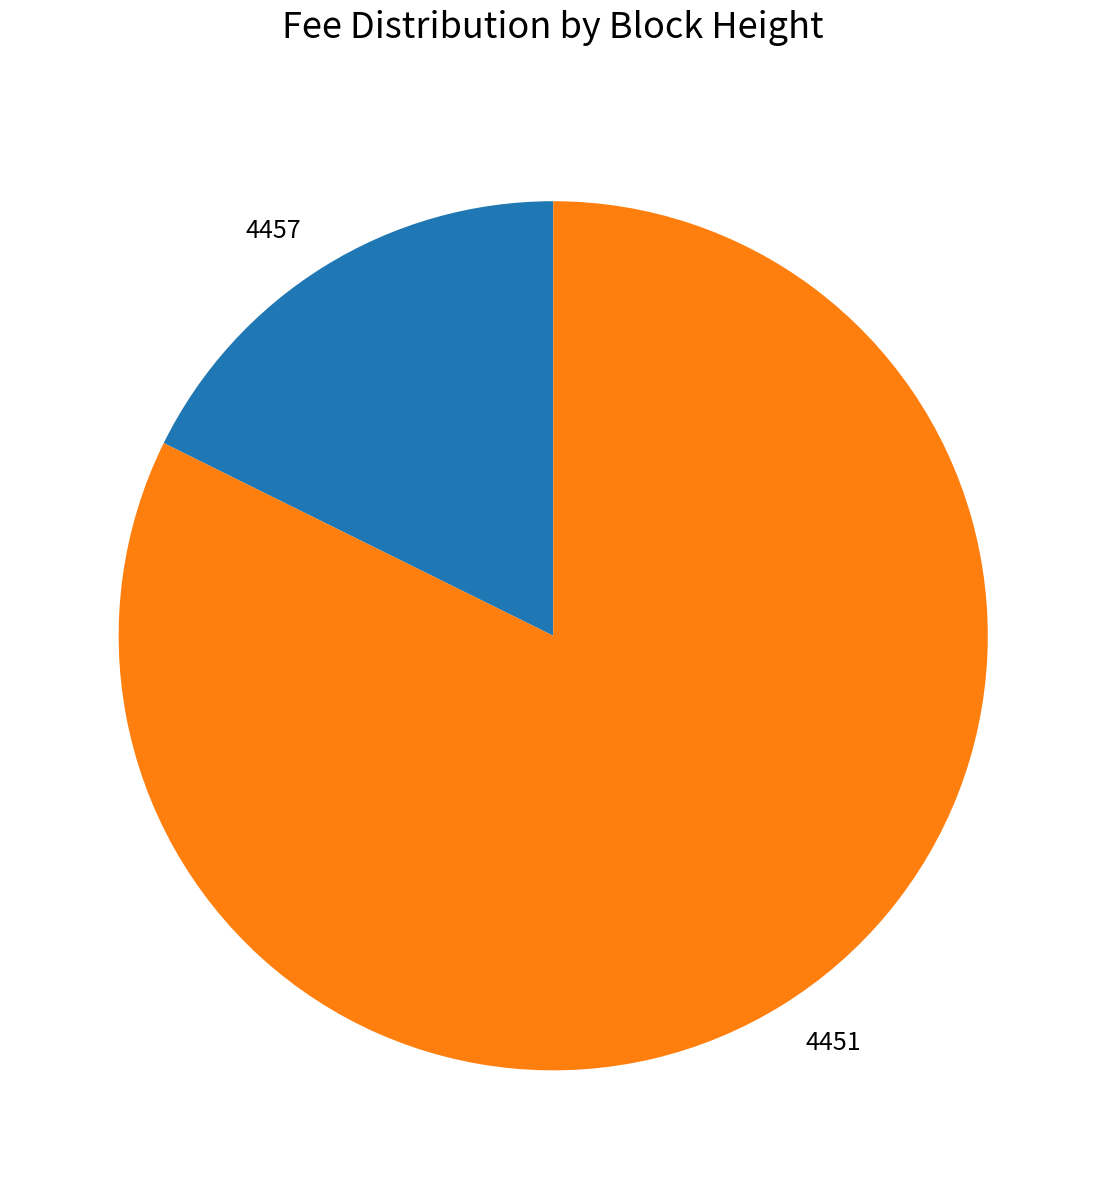

Combined, do 4451 and 4457 account for over 50%?

Yes